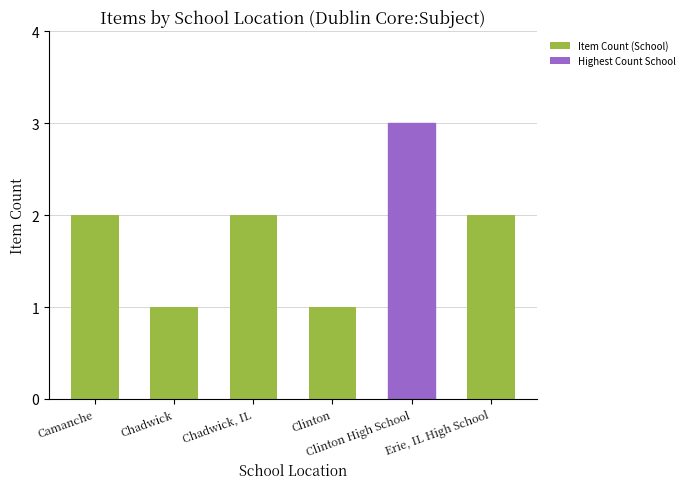

Reading left to right, list all the values displayed in this chart.

2	1	2	1	3	2